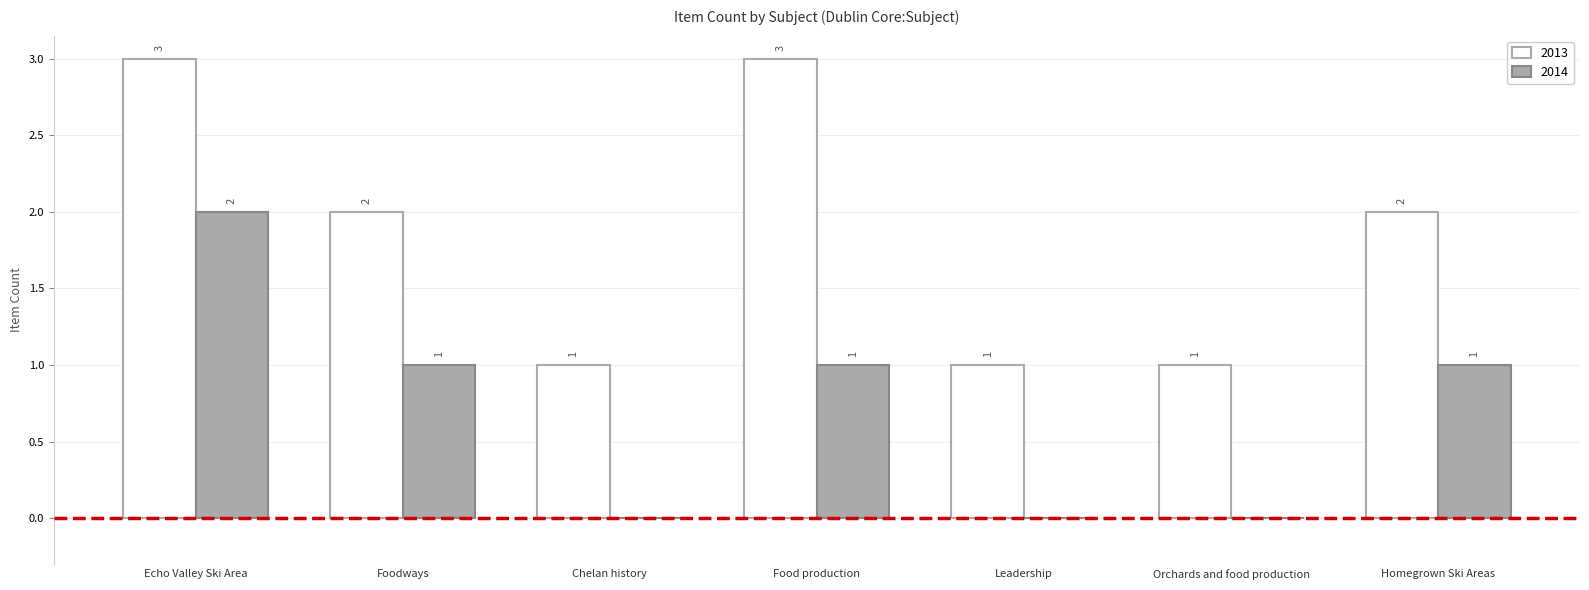

Which series has the largest total across all categories?

2013